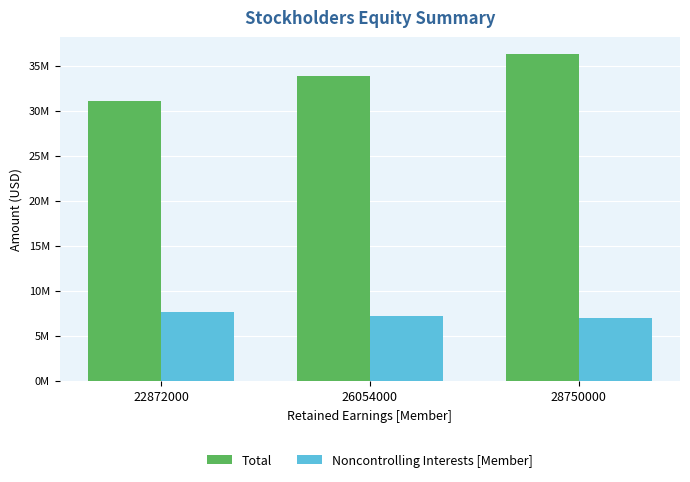

What are all the series names shown in the legend?

Total, Noncontrolling Interests [Member]